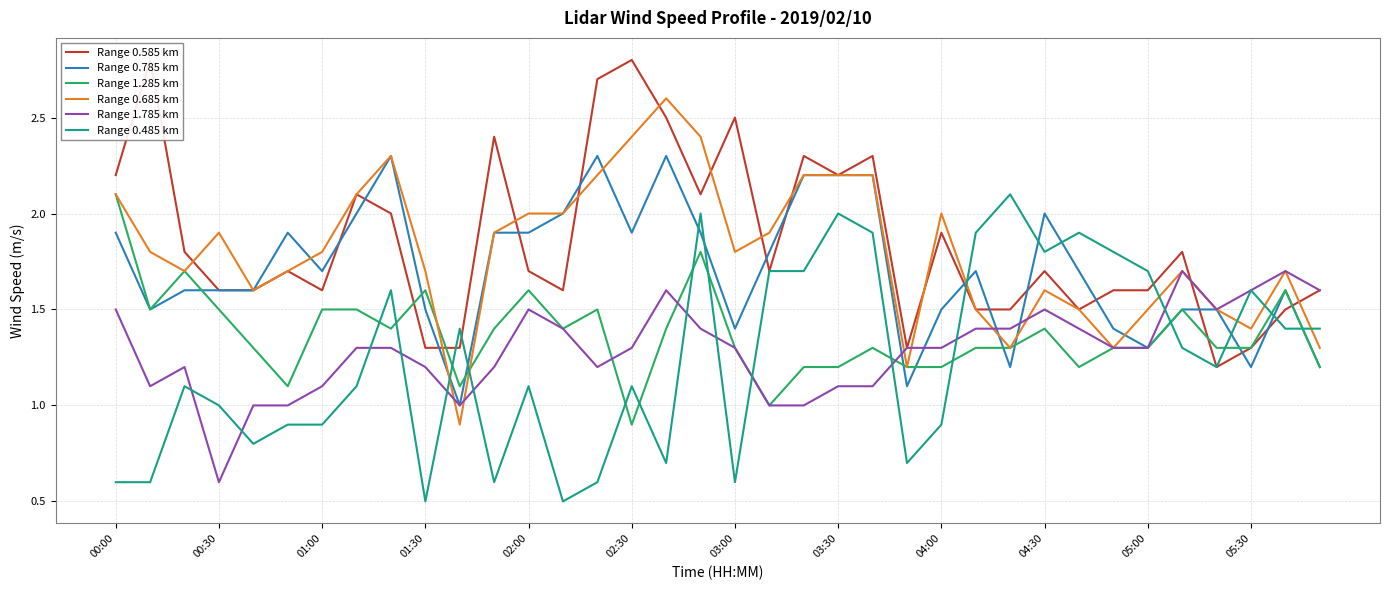

What position from the left is 22?

23